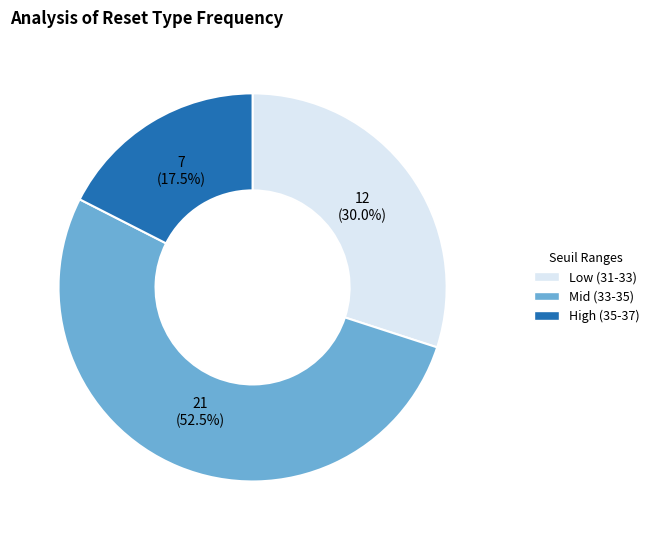

Does any single category account for the majority?

Yes